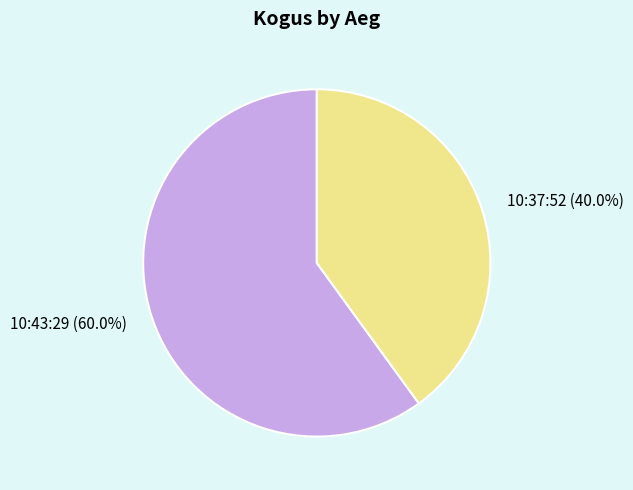

What is the ratio of the value at 10:37:52 to the value at 10:43:29?

0.7